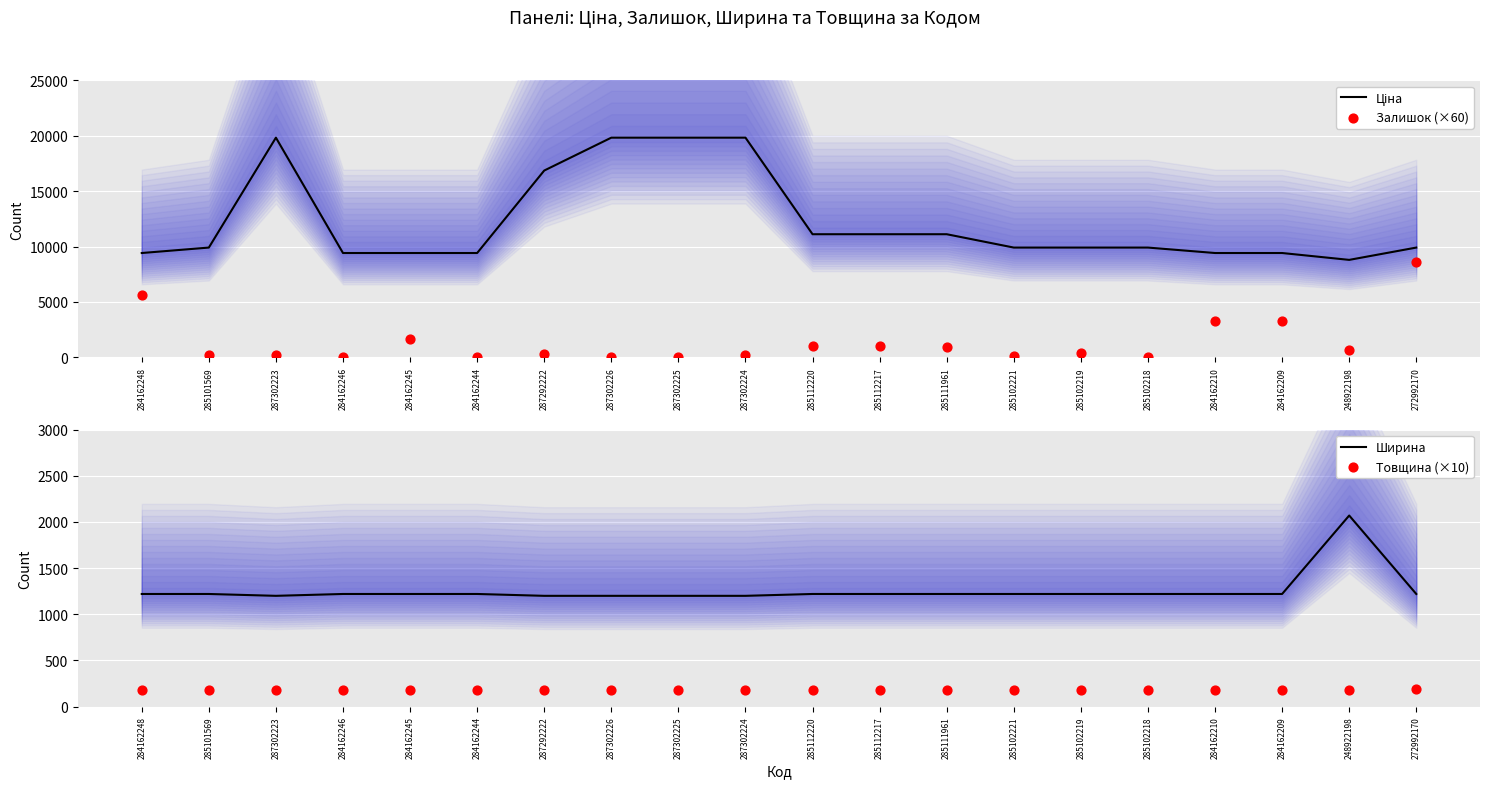

Which series contains the highest Y value?

Ціна